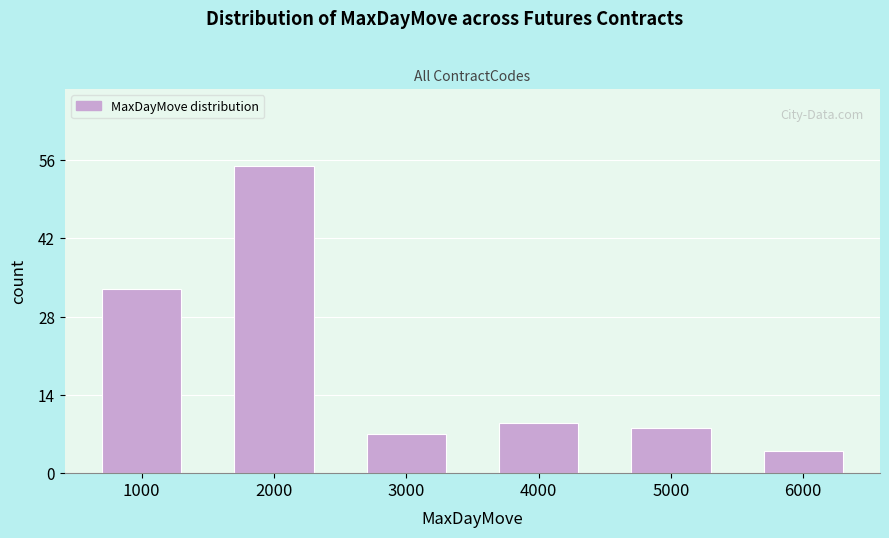

Reading right to left, extract all data points from this chart.

6000=4	5000=8	4000=9	3000=7	2000=55	1000=33